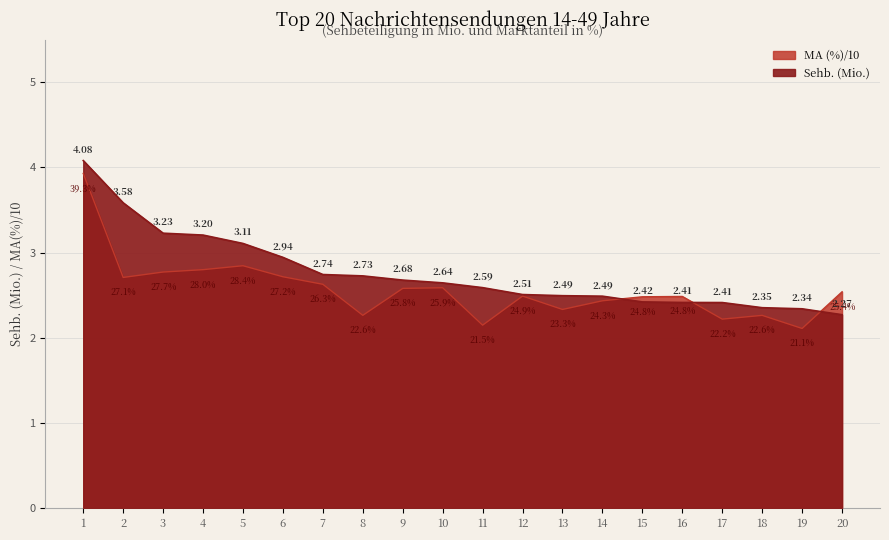

List the labels in order of MA (%) value, largest first.

1, 5, 4, 3, 6, 2, 7, 10, 9, 20, 12, 16, 15, 14, 13, 8, 18, 17, 11, 19